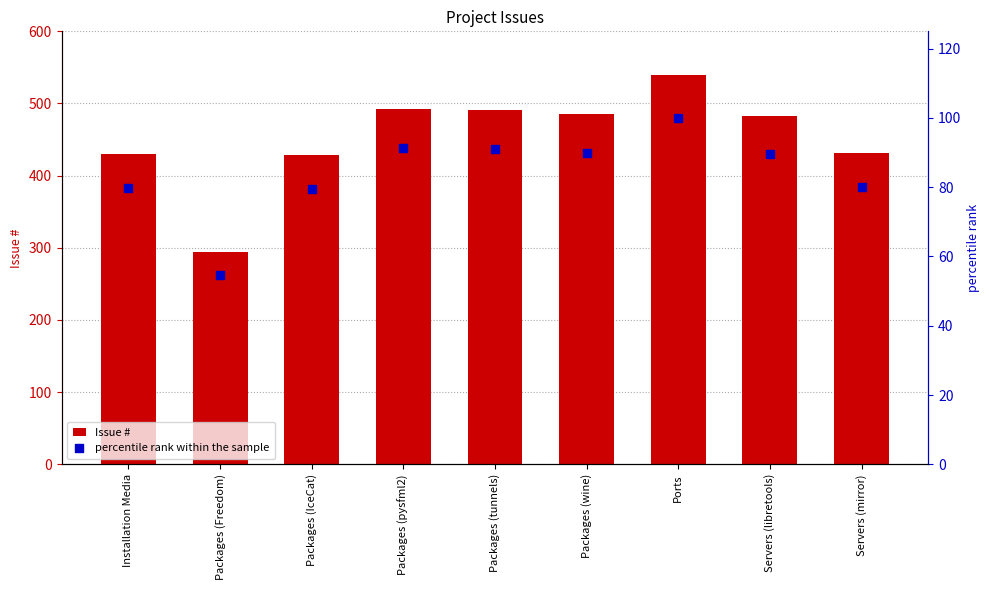

Which series has the largest total across all categories?

Issue #